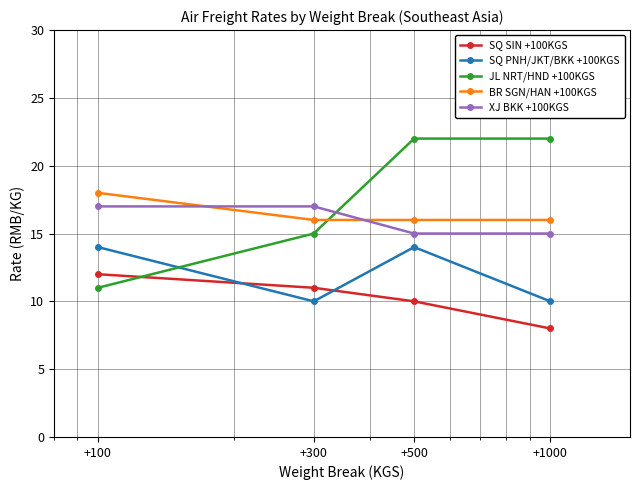

What is the highest value of the XJ BKK +100KGS series?

17